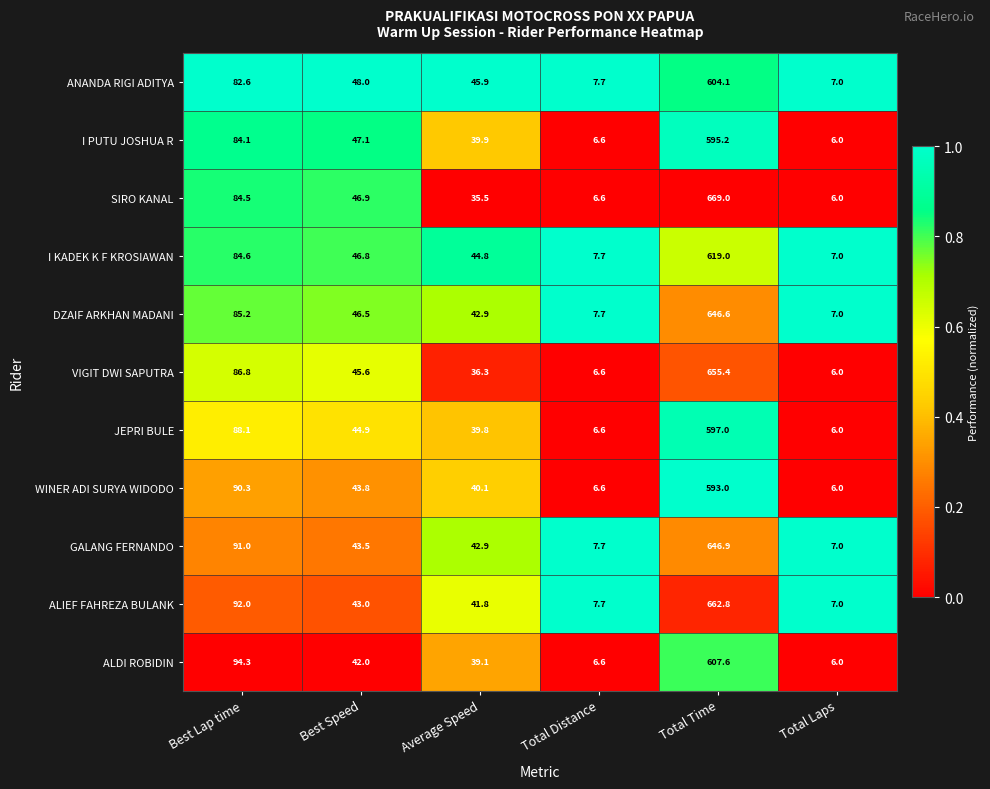

Rank the series by their maximum value, from highest to lowest.

SIRO KANAL, ALIEF FAHREZA BULANK, VIGIT DWI SAPUTRA, GALANG FERNANDO, DZAIF ARKHAN MADANI, I KADEK K F KROSIAWAN, ALDI ROBIDIN, ANANDA RIGI ADITYA, JEPRI BULE, I PUTU JOSHUA R, WINER ADI SURYA WIDODO